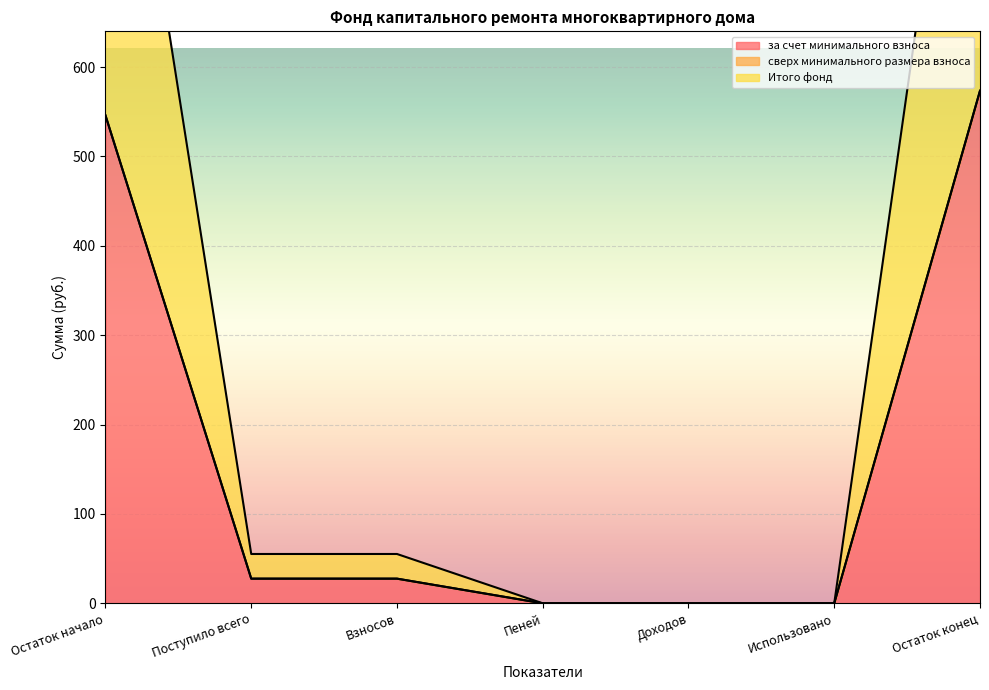

True or false: за счет минимального взноса has more than 2 points higher than both neighbors.

False